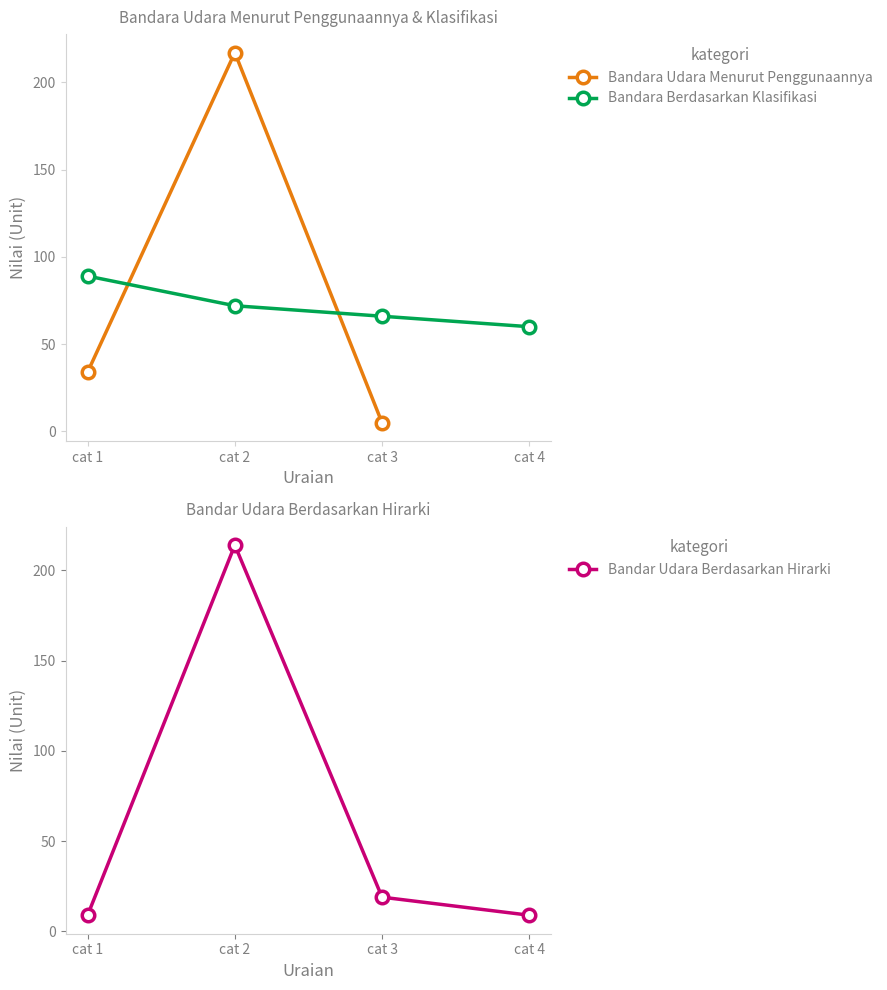

List the labels in order of Bandara Udara Menurut Penggunaannya value, largest first.

cat 2, cat 1, cat 3